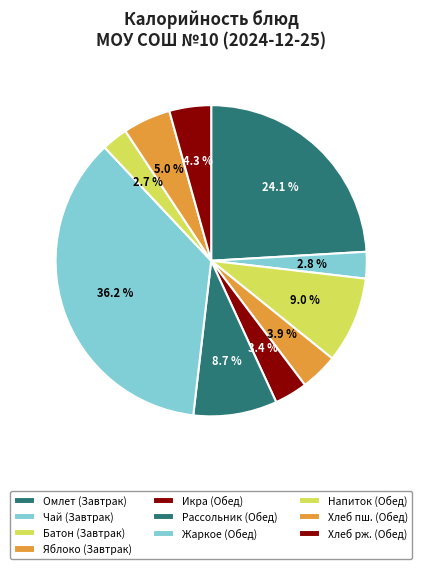

Rank the categories by value from lowest to highest.

Напиток, Чай с клубникой и сахаром, Икра свекольная, Яблоко, Хлеб ржаной, Хлеб пшеничный, Рассольник ленинградский, Батон нарезной, Омлет с зеленым горошком, Жаркое из птицы